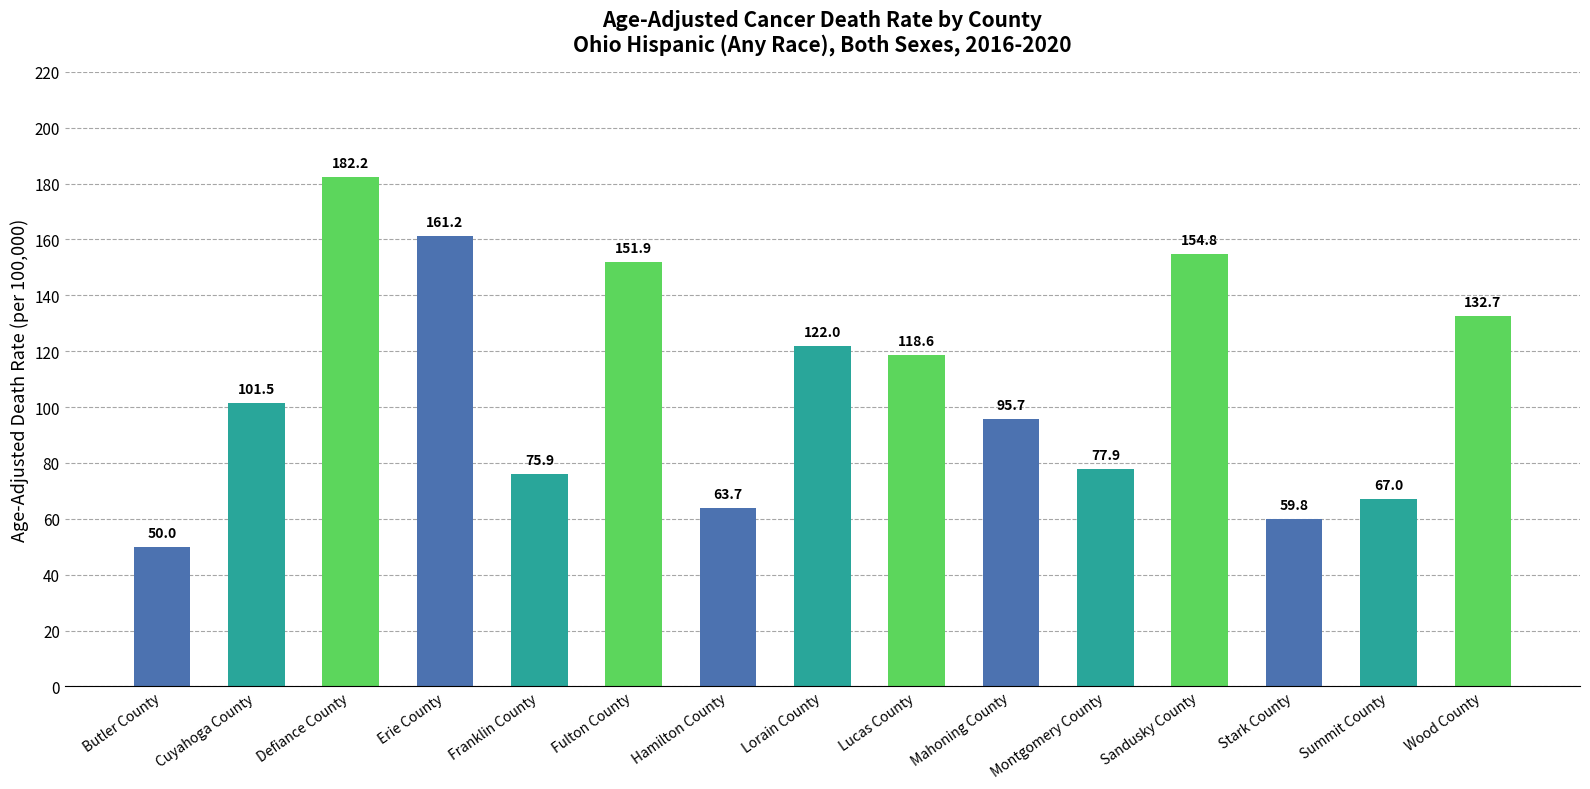

What is the approximate value at Montgomery County?

77.9